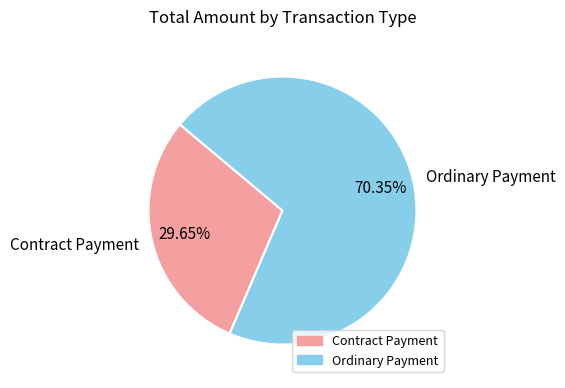

Rank the categories by value from lowest to highest.

Contract Payment, Ordinary Payment